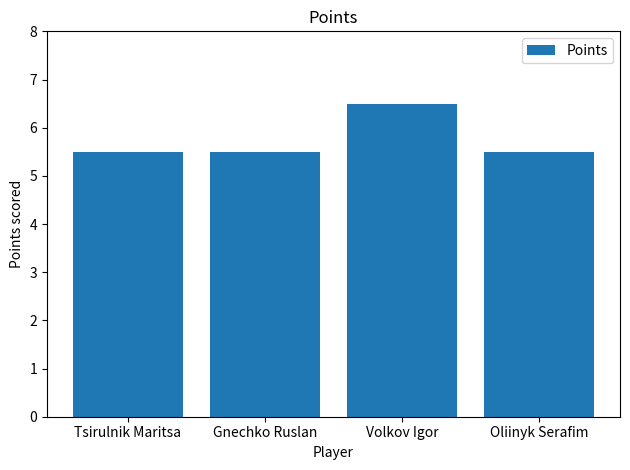

What is the approximate value at Oliinyk Serafim?

5.5